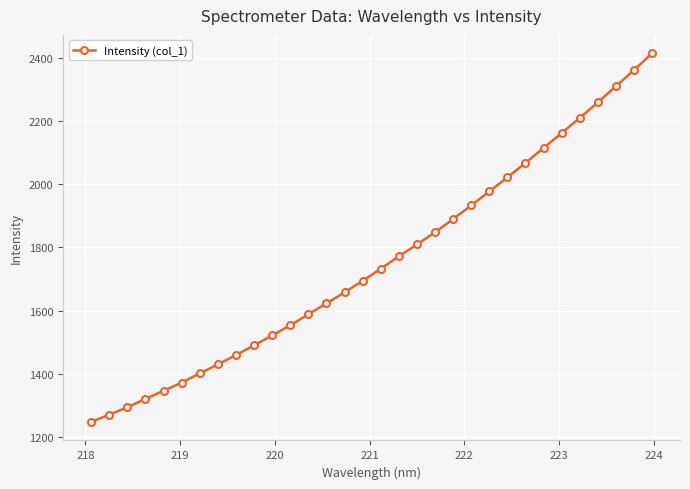

What is the greatest value displayed?

2413.3